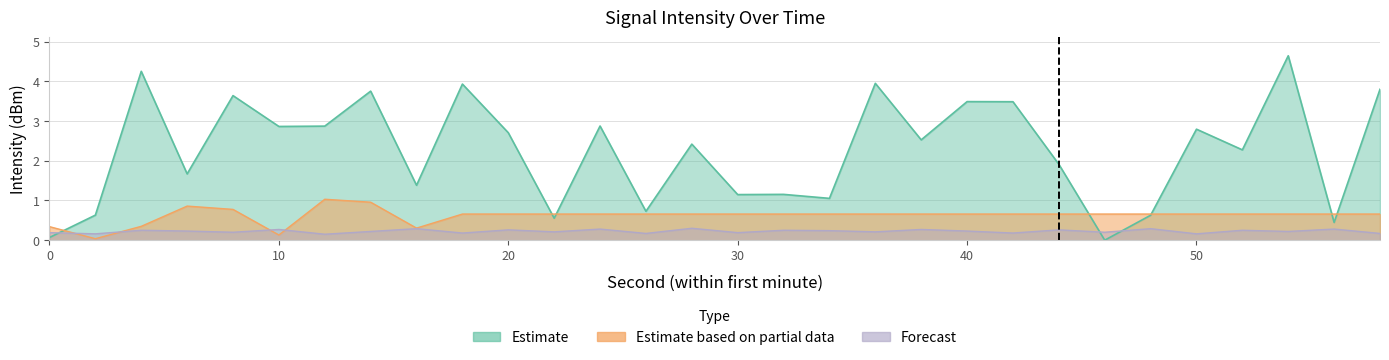

What value does the Estimate based on partial data series have at 12?

1.0